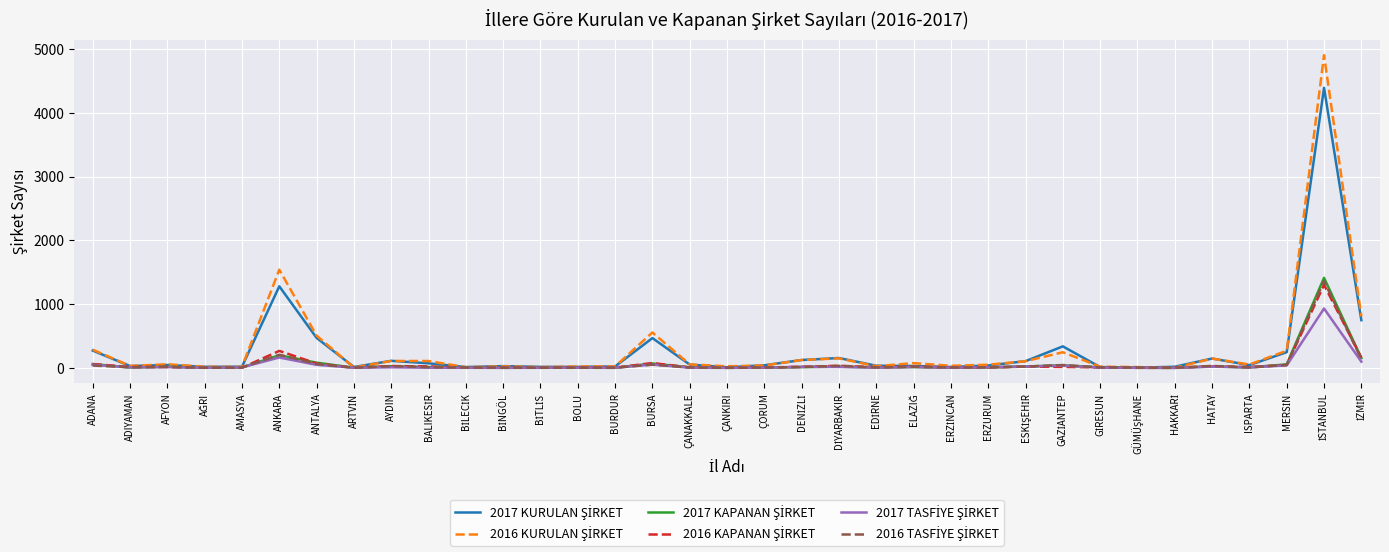

What is the maximum value shown in the chart?

4908